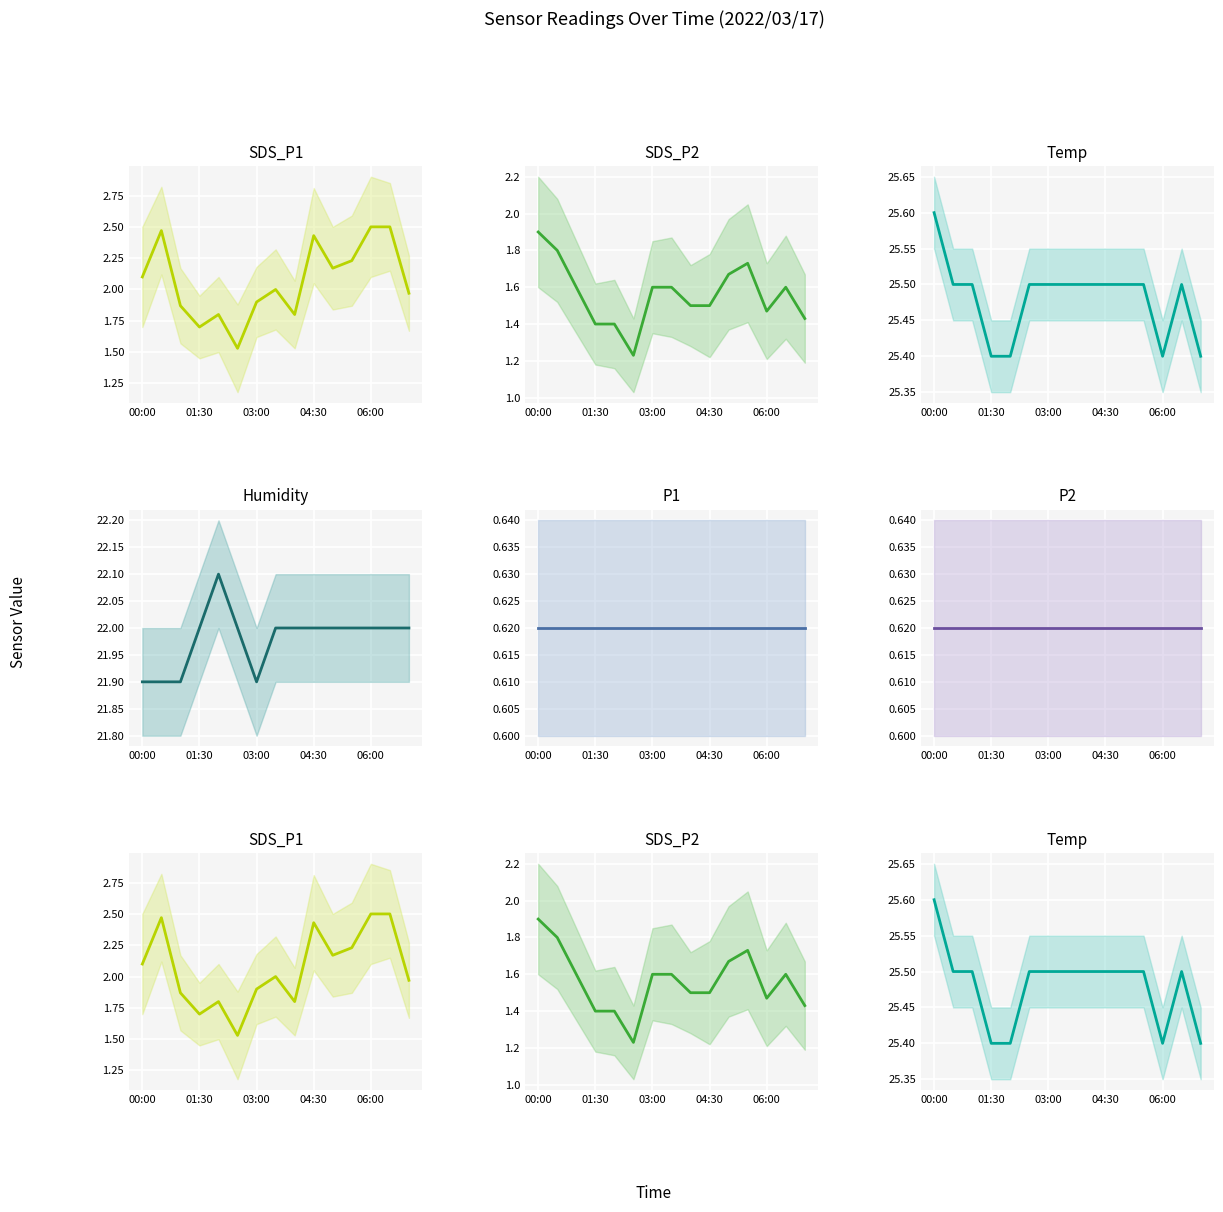

What is the total value across all series at 7?

52.3